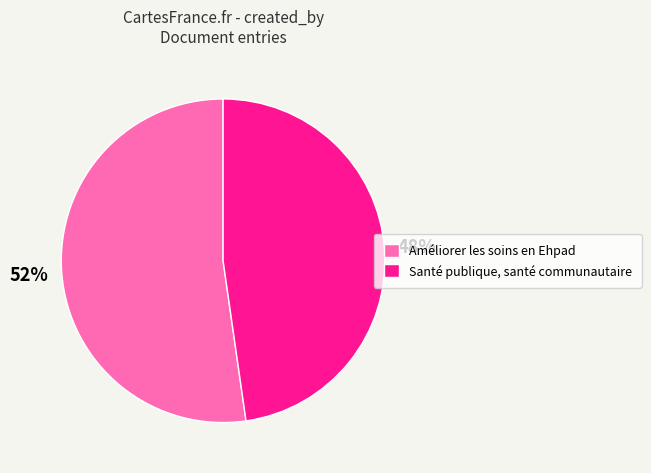

To the nearest percent, what portion does Santé publique, santé communautaire represent?

48%